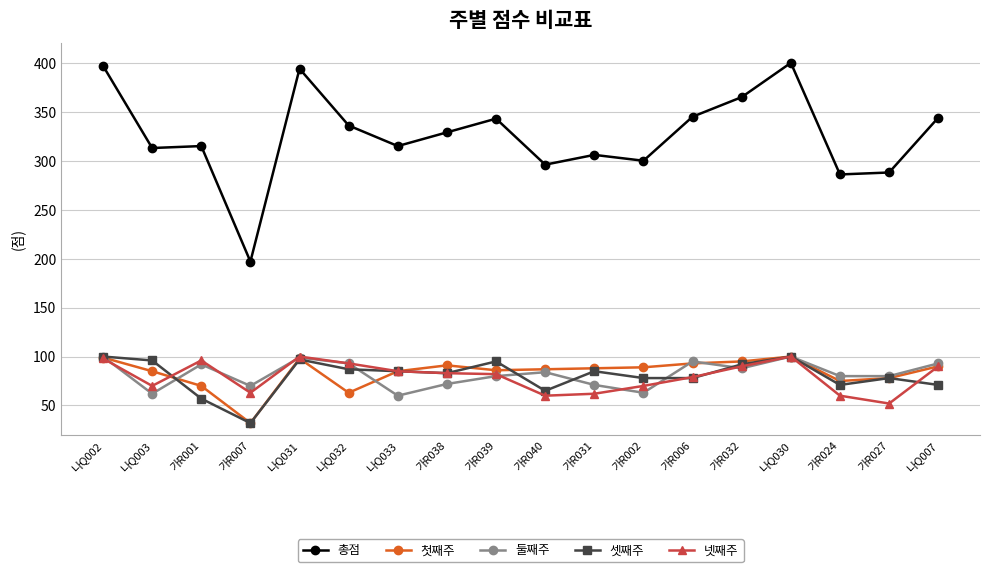

True or false: 첫째주 and 총점 intersect in this chart.

False